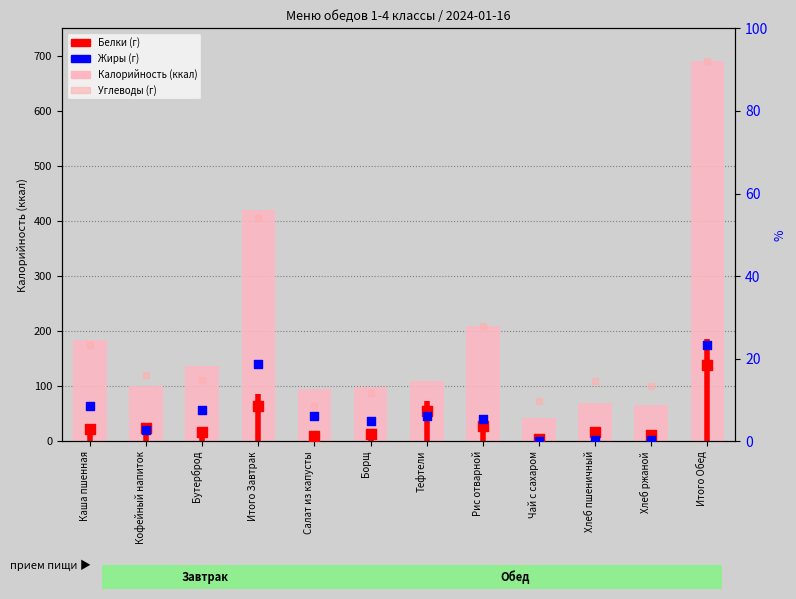

Which series has the largest total across all categories?

Калорийность